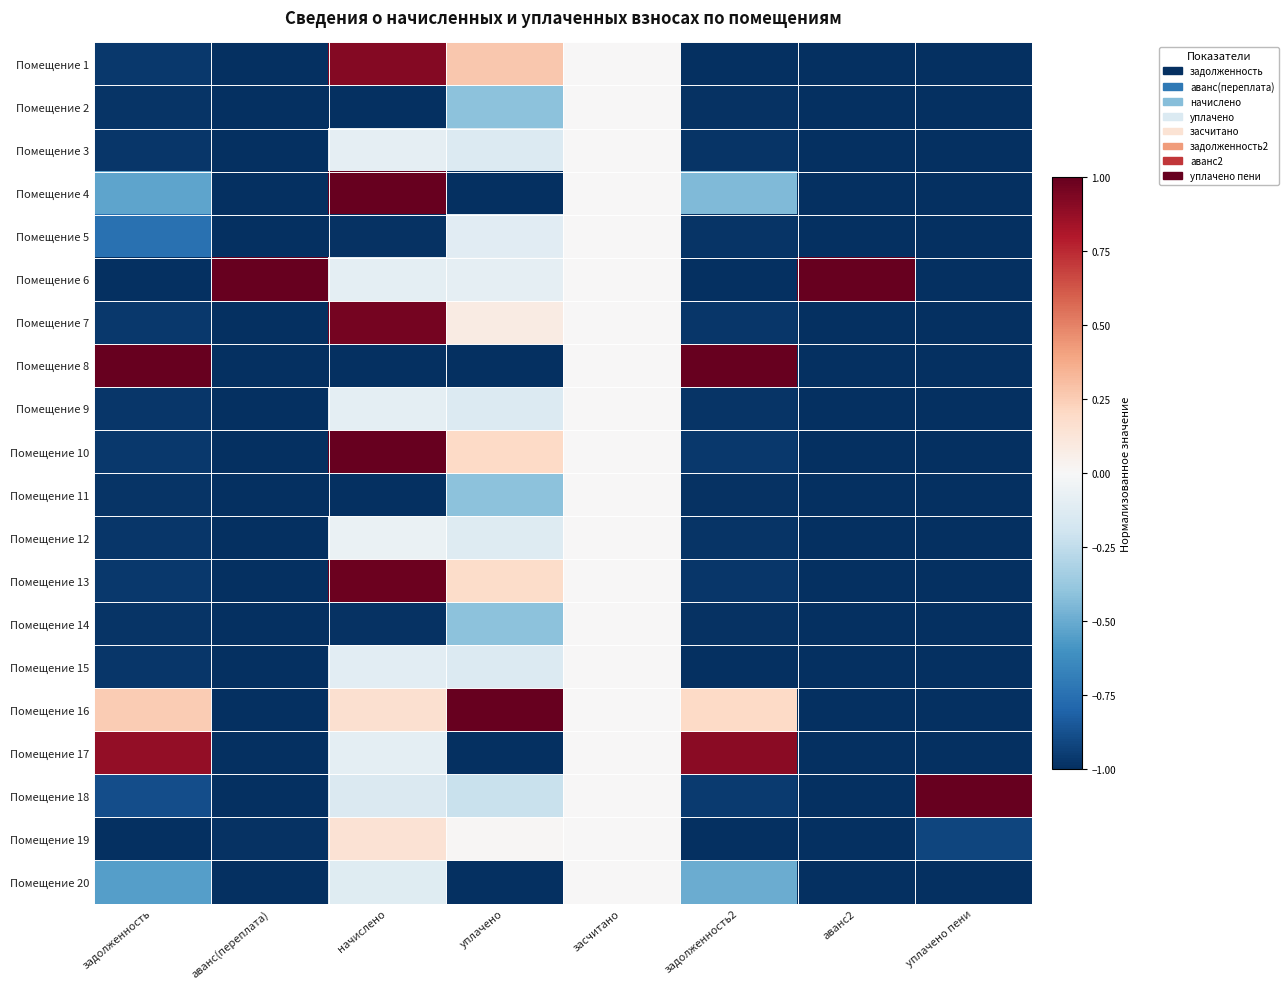

What is the total value across all series at уплачено?

-4.4